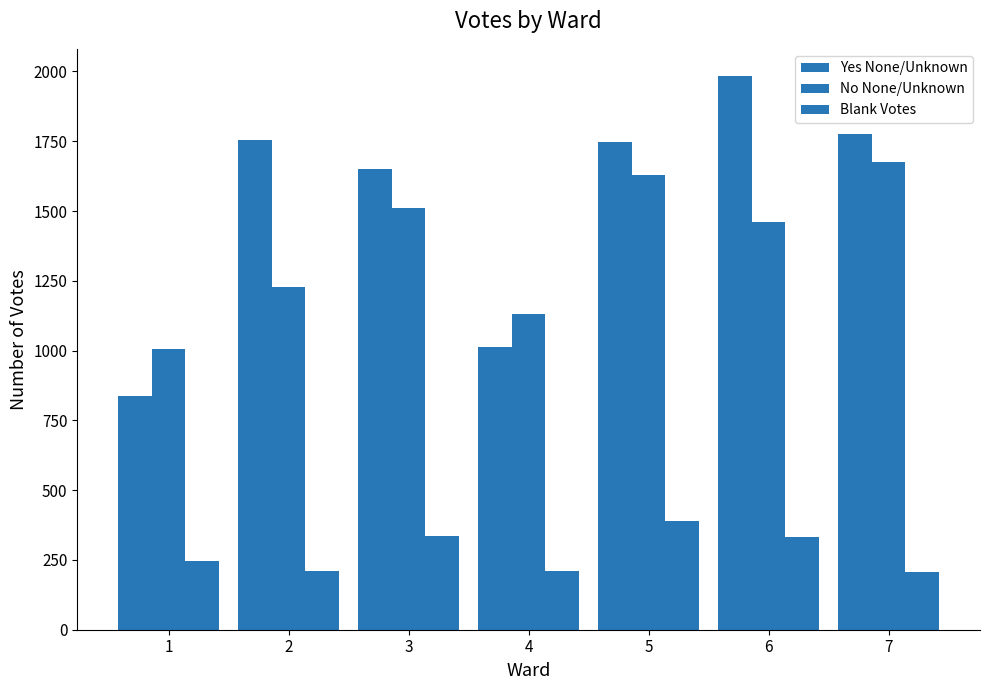

What is the highest value of the No None/Unknown series?

1676